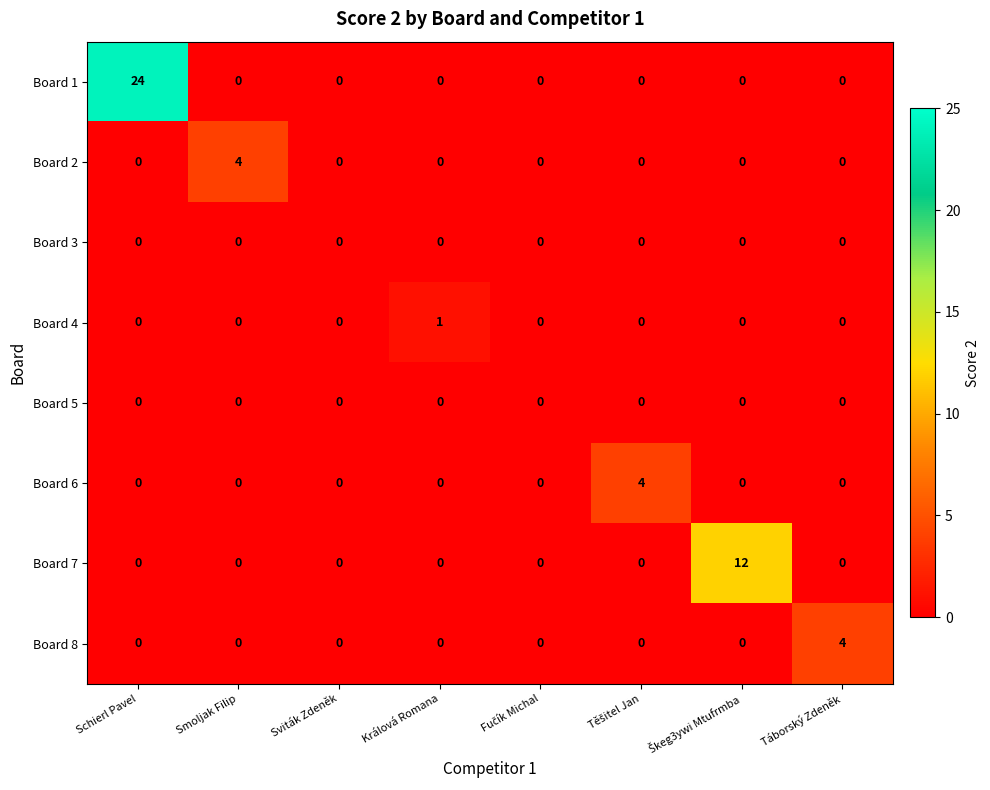

Which series has the largest total across all categories?

Board 1